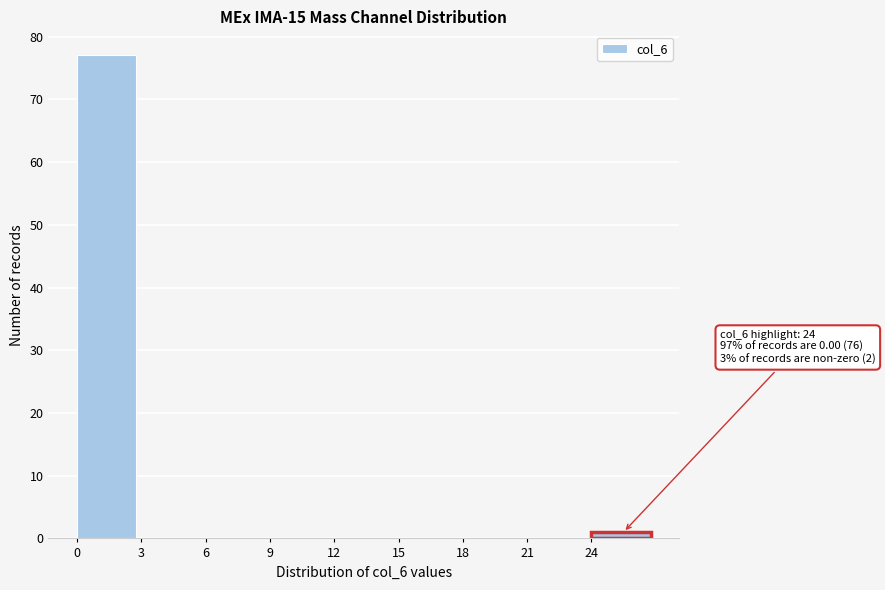

Which range on the x-axis has the tallest bar?

0 to 3